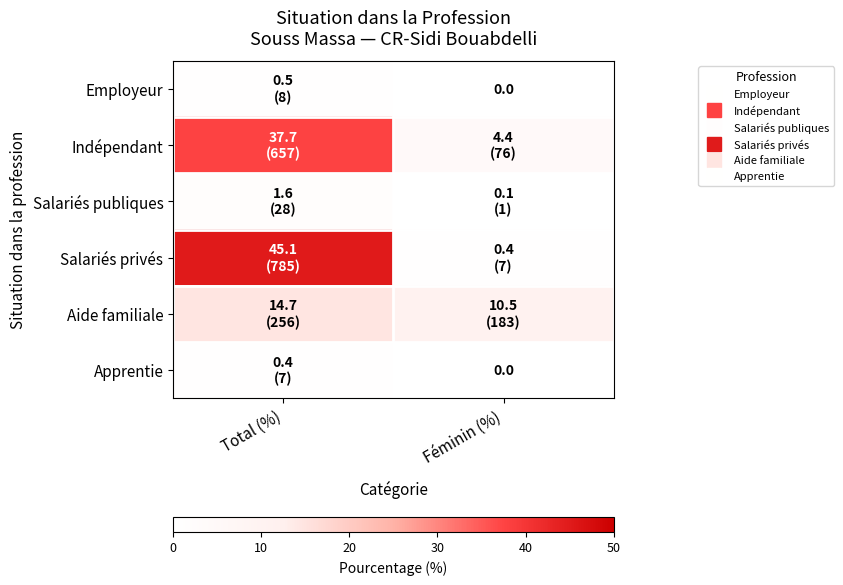

List the labels in order of Apprentie value, smallest first.

Féminin (%), Total (%)